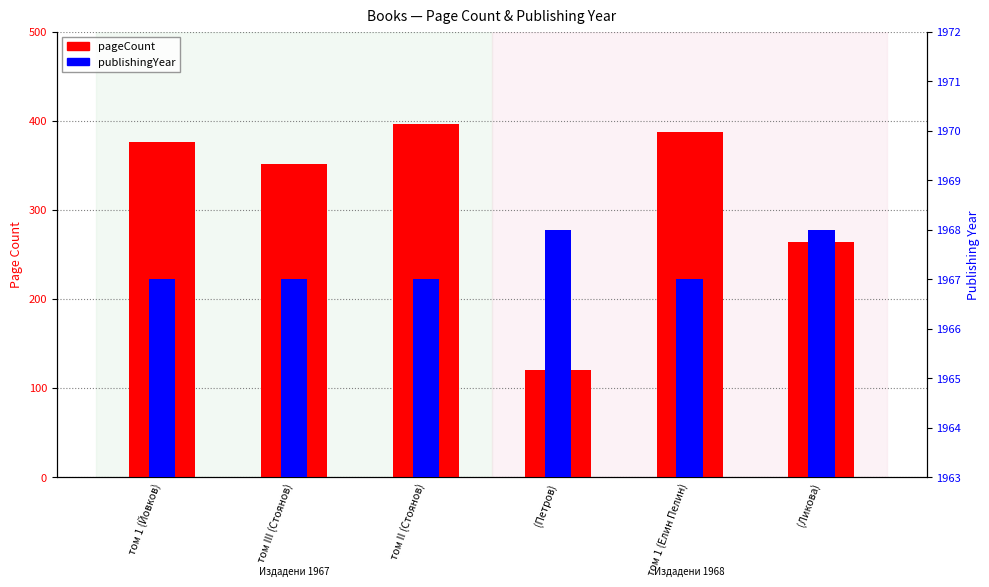

What is the approximate value of pageCount at том III (Стоянов)?

352